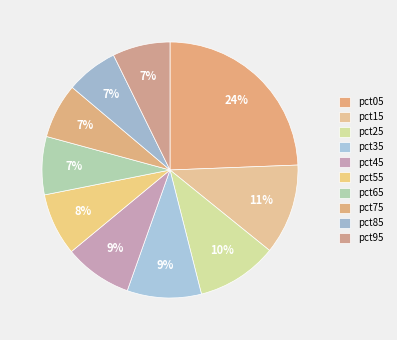

How many slices are in this pie chart?

10